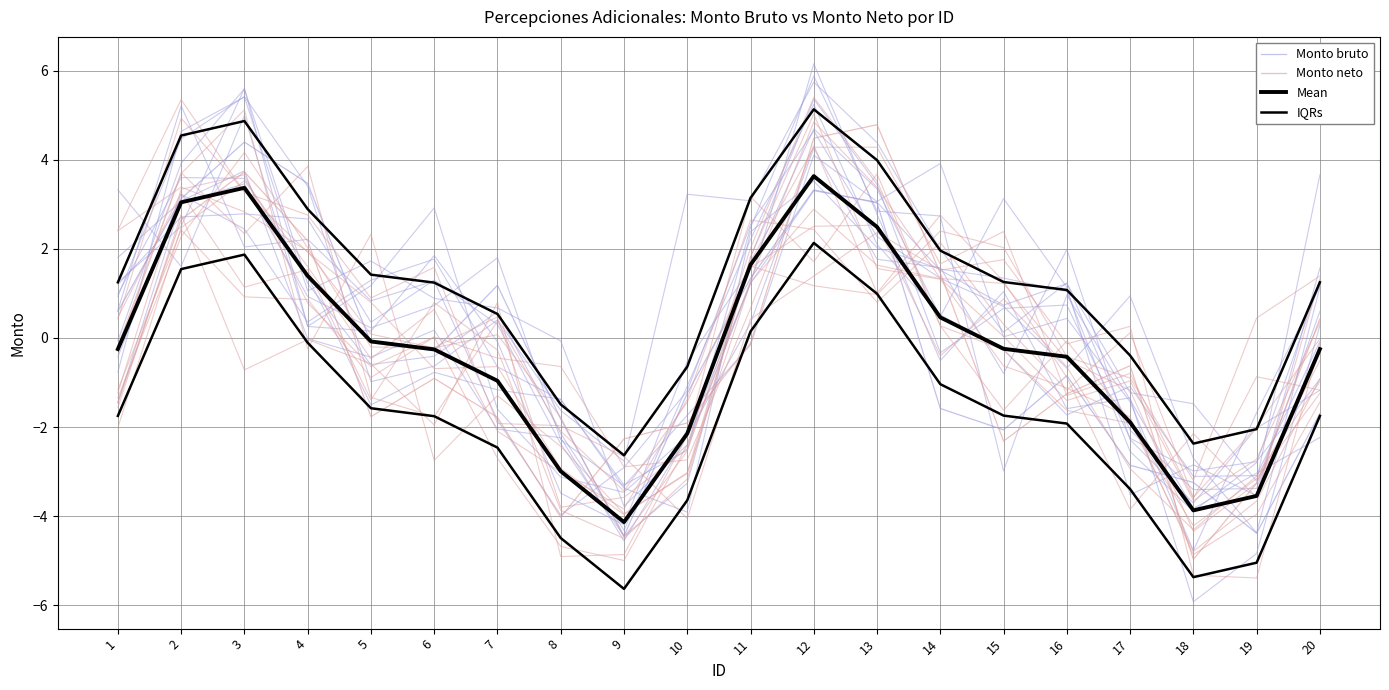

At how many categories does at least one series exceed 0?

14